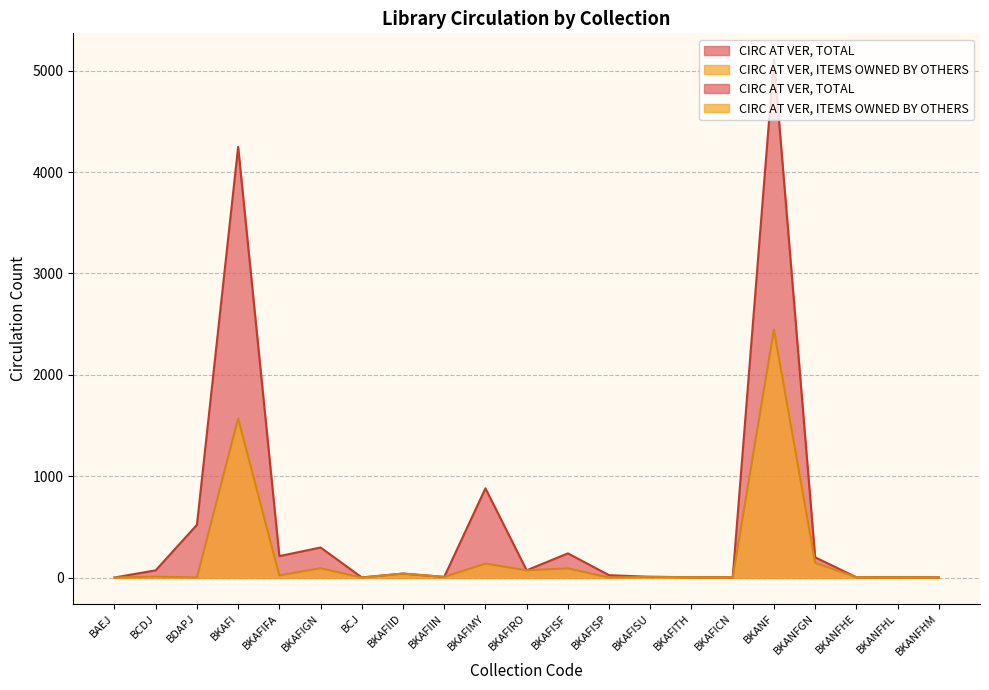

How many data points in CIRC AT VER, ITEMS OWNED BY OTHERS are less than 8?

10